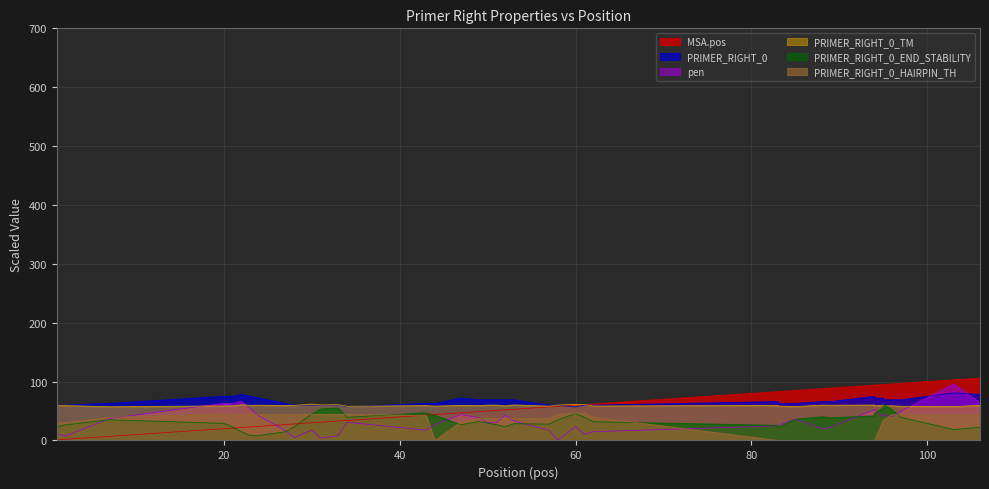

How many PRIMER_RIGHT_0 values are between 60 and 72?

31